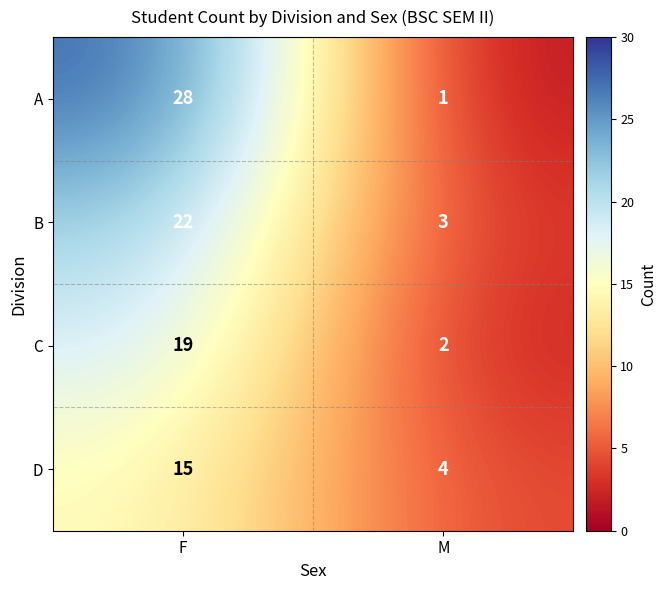

Reading right to left, what are all the values shown in this chart?

A: M=1	F=28
B: M=3	F=22
C: M=2	F=19
D: M=4	F=15